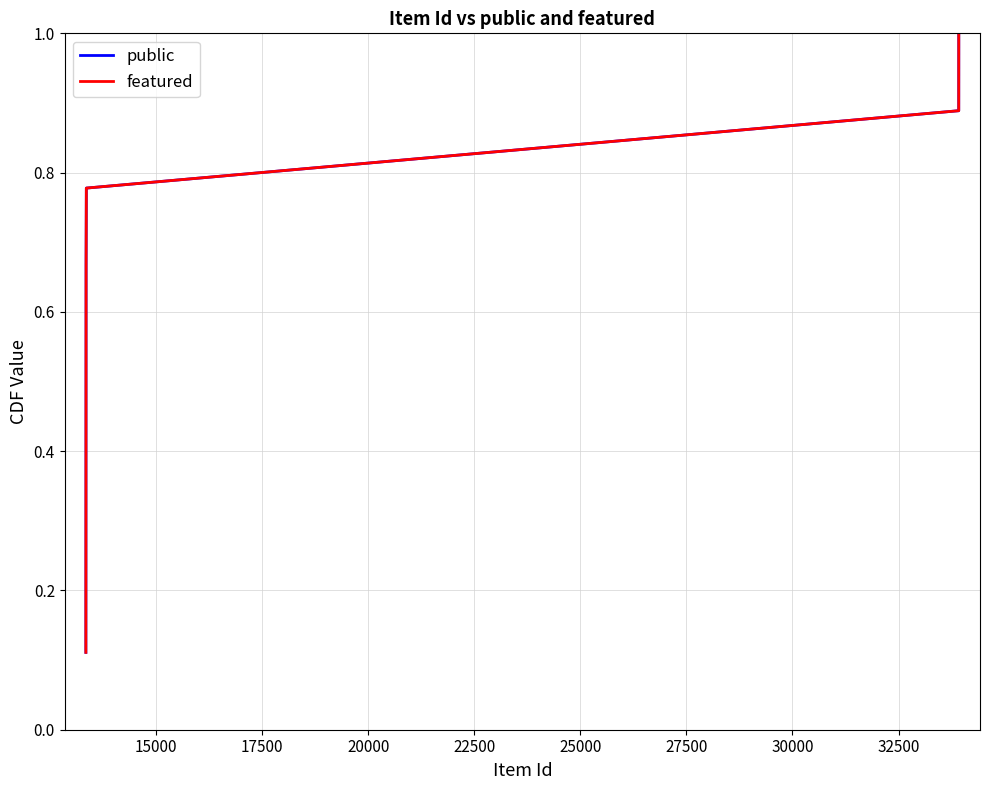

Does the chart have visible grid lines?

Yes